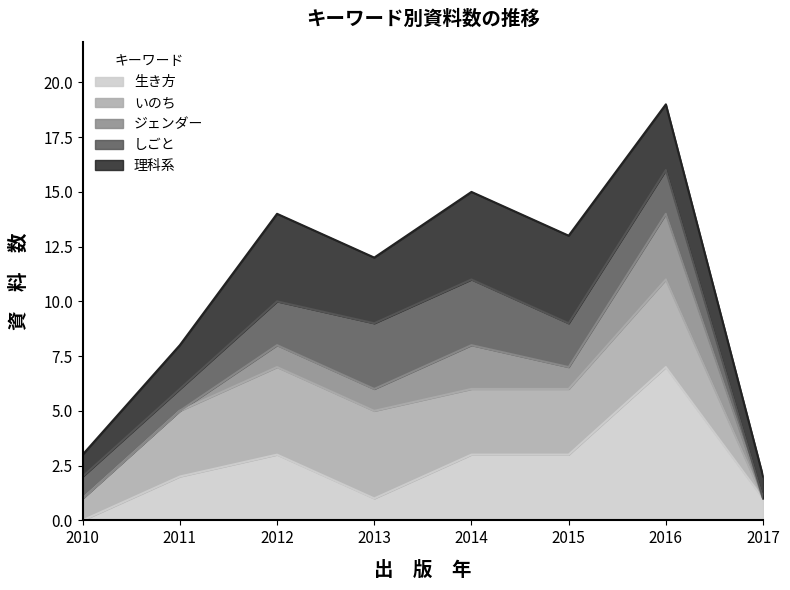

The 生き方 series shows 0 at 2010. True or false?

True